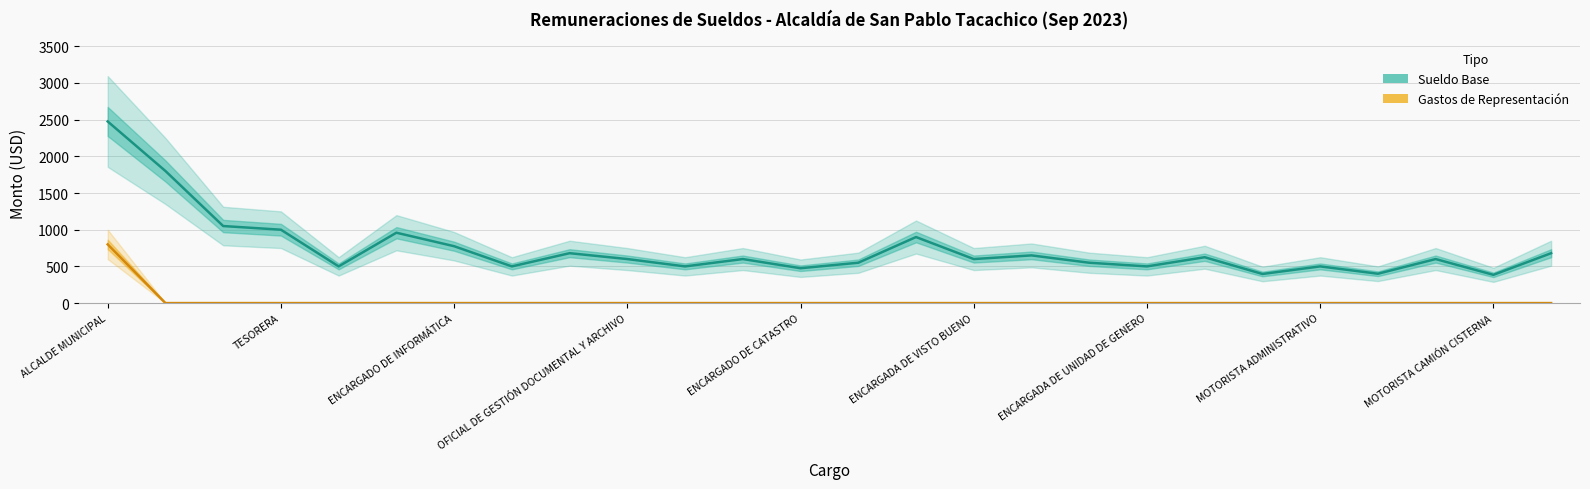

True or false: Sueldo Base has a value of 475.0 at ENCARGADO DE CATASTRO.

True